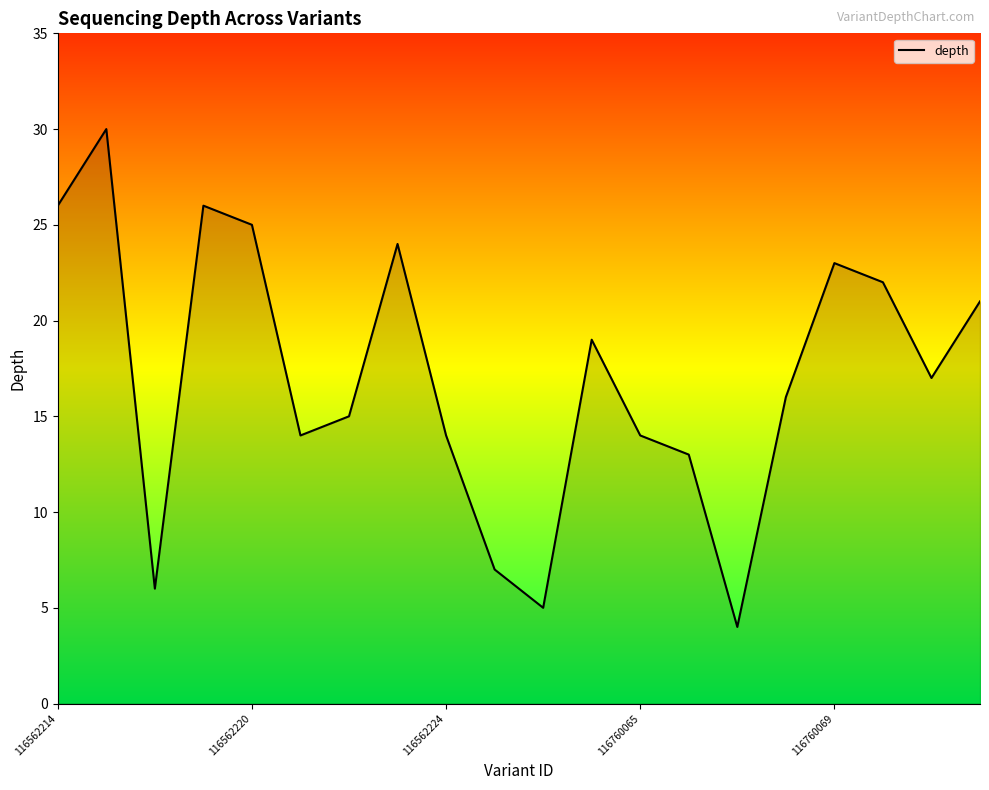

What is the maximum value shown in the chart?

30